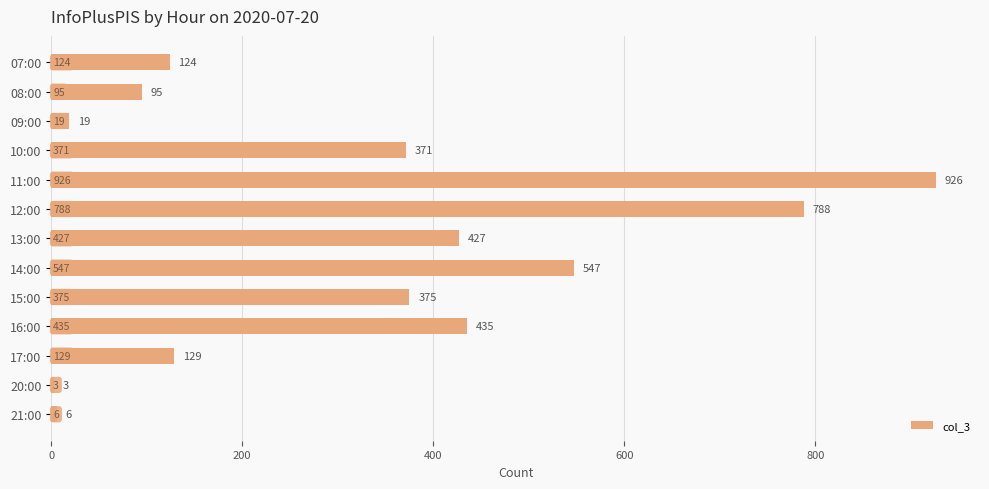

What is the change in value from 09:00 to 16:00?

+416